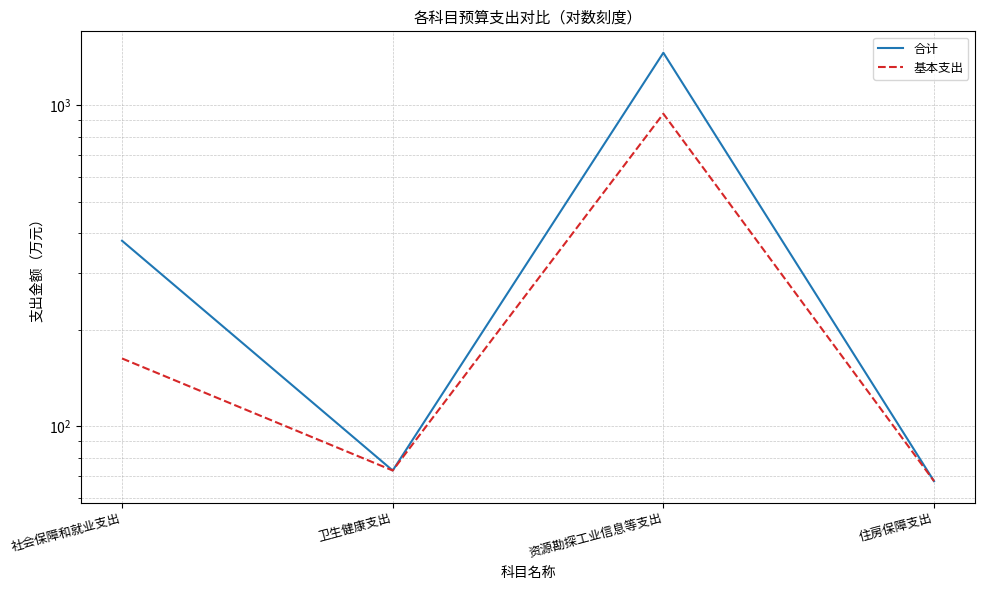

True or false: 合计 and 基本支出 intersect in this chart.

False